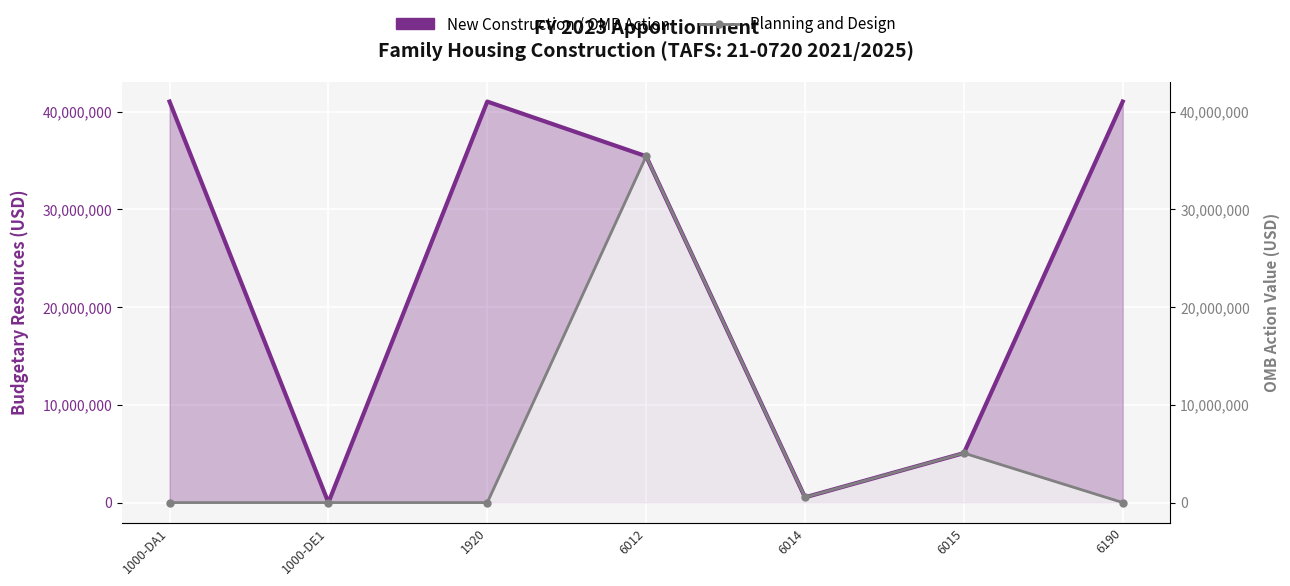

Rank the series by their maximum value, from highest to lowest.

New Construction / OMB Action, Planning and Design